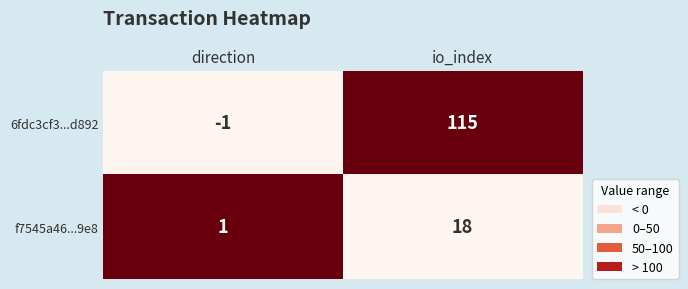

Between direction and io_index, which series saw the biggest shift?

6fdc3cf3...d892